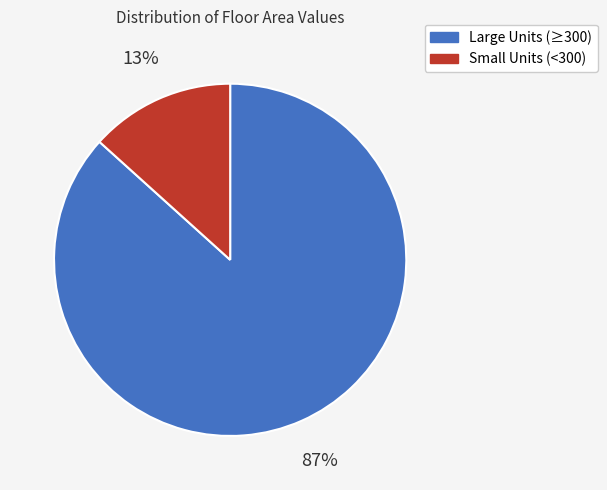

To the nearest percent, what is the average slice percentage?

50%